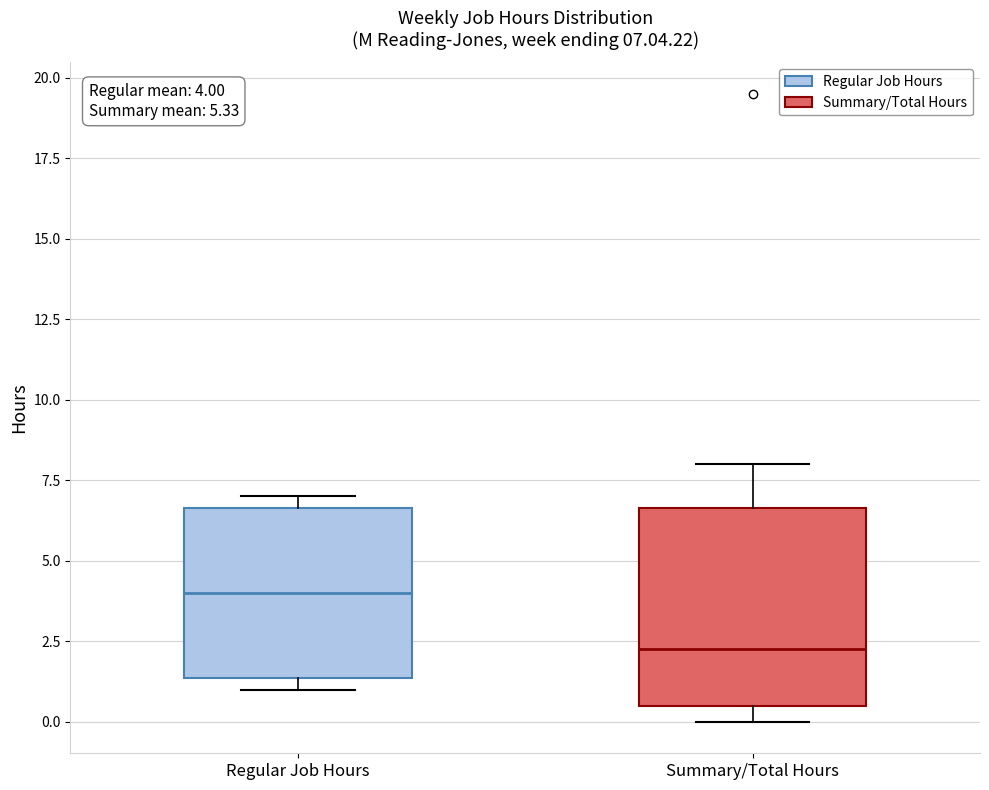

Which box is the tallest, from its lower edge to its upper edge?

Summary/Total Hours